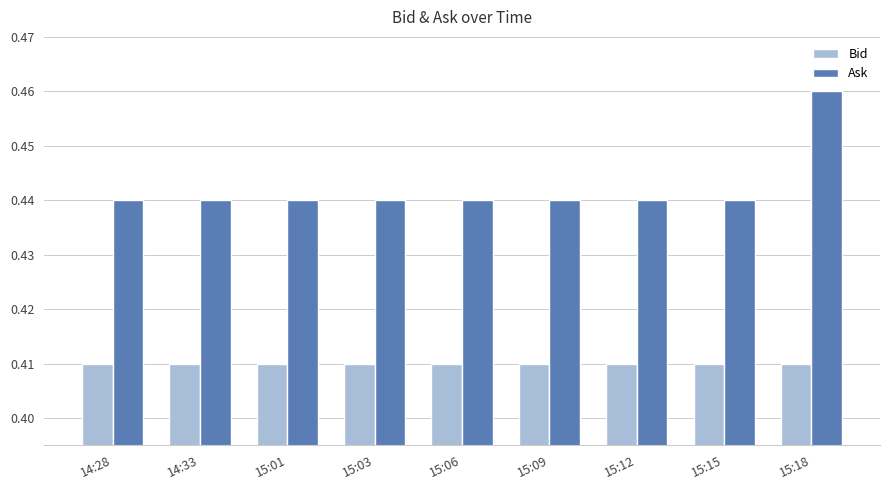

What is the label of the 8th bar from the left?

15:15